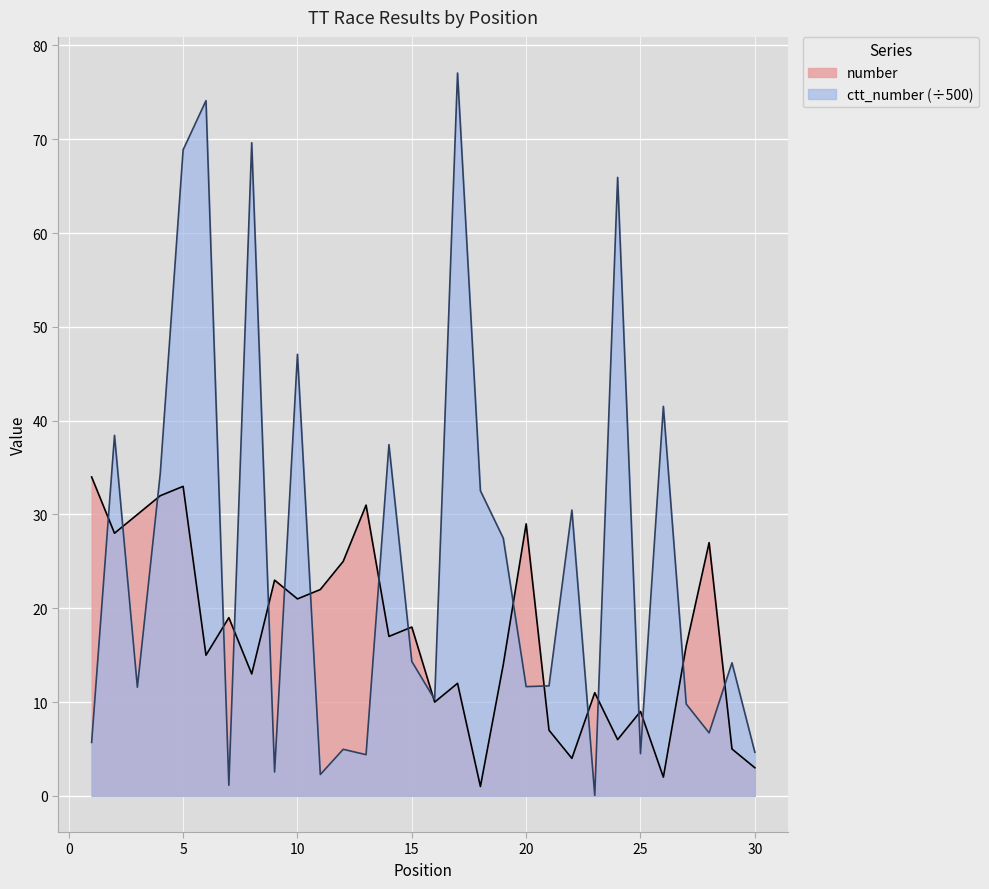

What is the smallest value displayed?

0.1